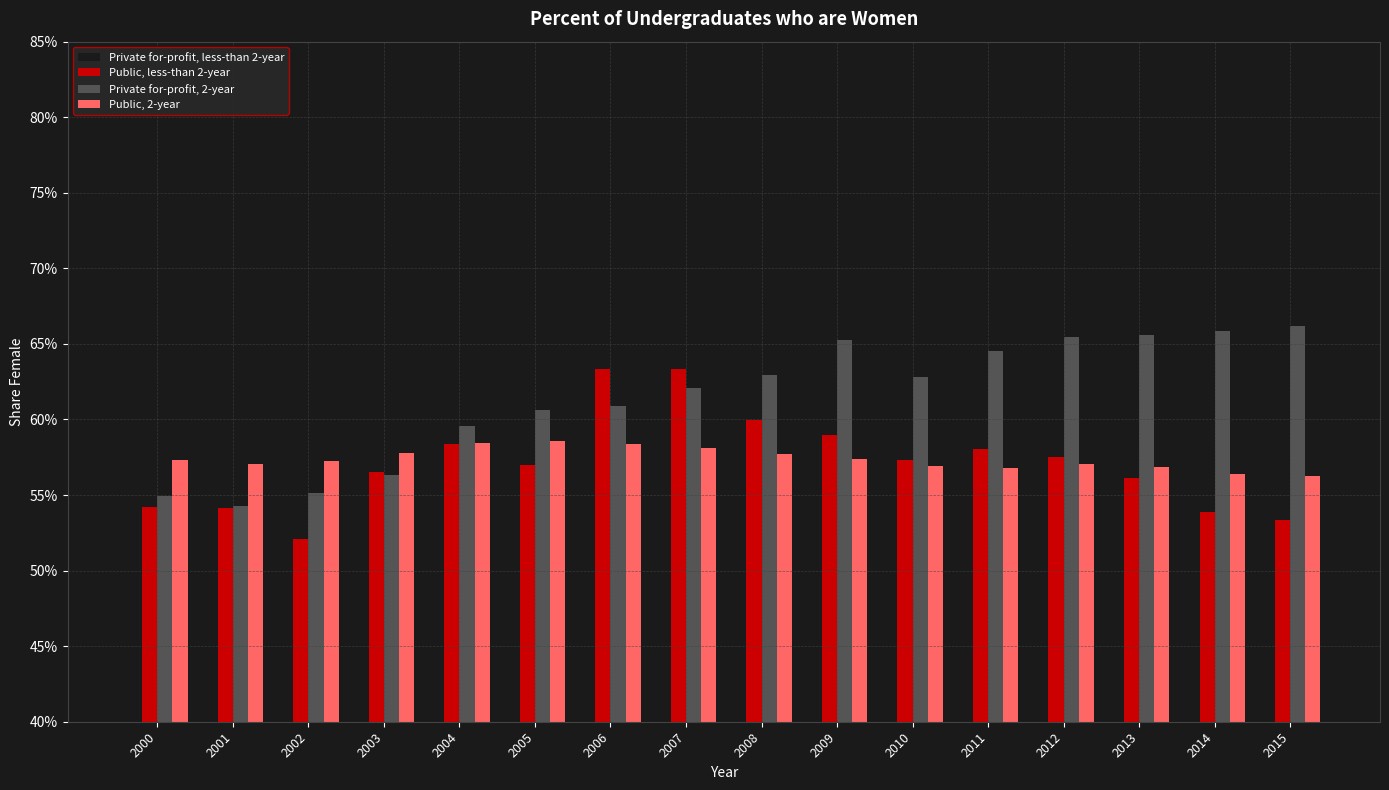

What are all the series names shown in the legend?

Private for-profit, less-than 2-year, Public, less-than 2-year, Private for-profit, 2-year, Public, 2-year